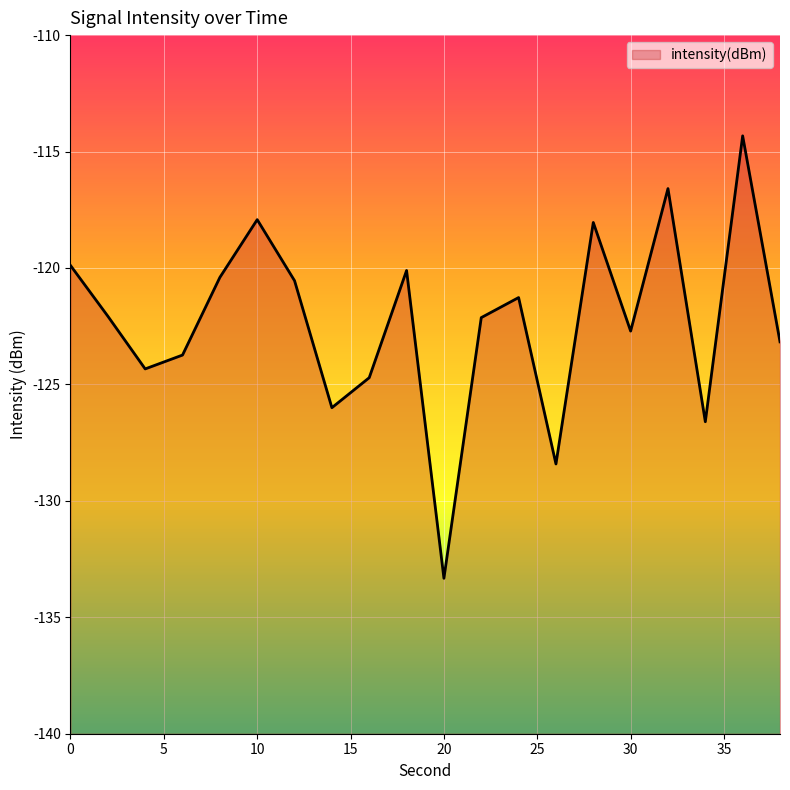

Reading left to right, transcribe all the data shown in this chart.

-119.9	-122.1	-124.3	-123.7	-120.4	-117.9	-120.5	-126.0	-124.7	-120.1	-133.3	-122.1	-121.3	-128.4	-118.0	-122.7	-116.6	-126.6	-114.3	-123.2